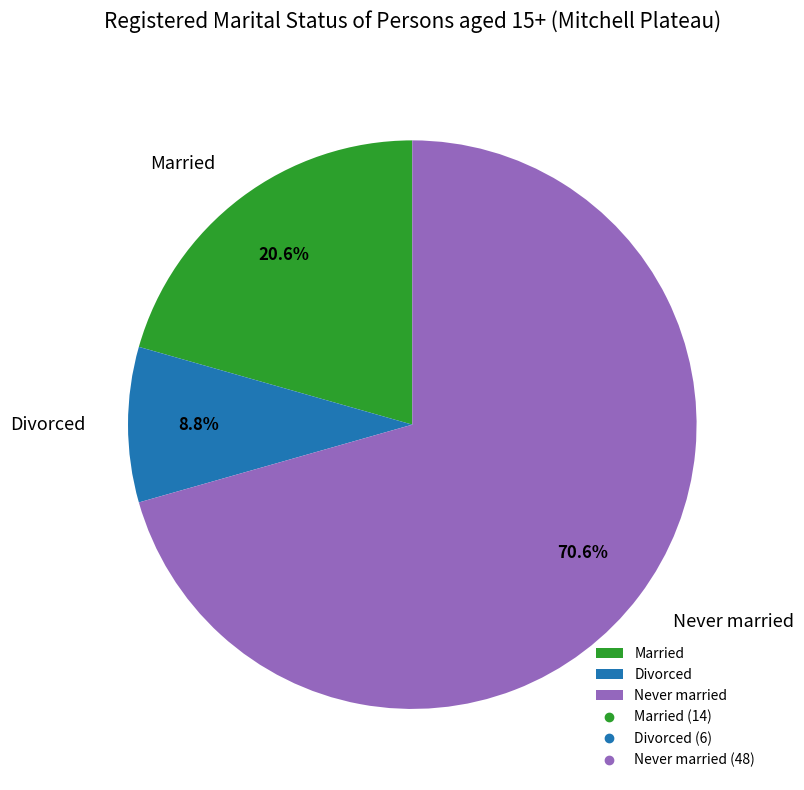

What percentage is NOT represented by Married?

79.4%